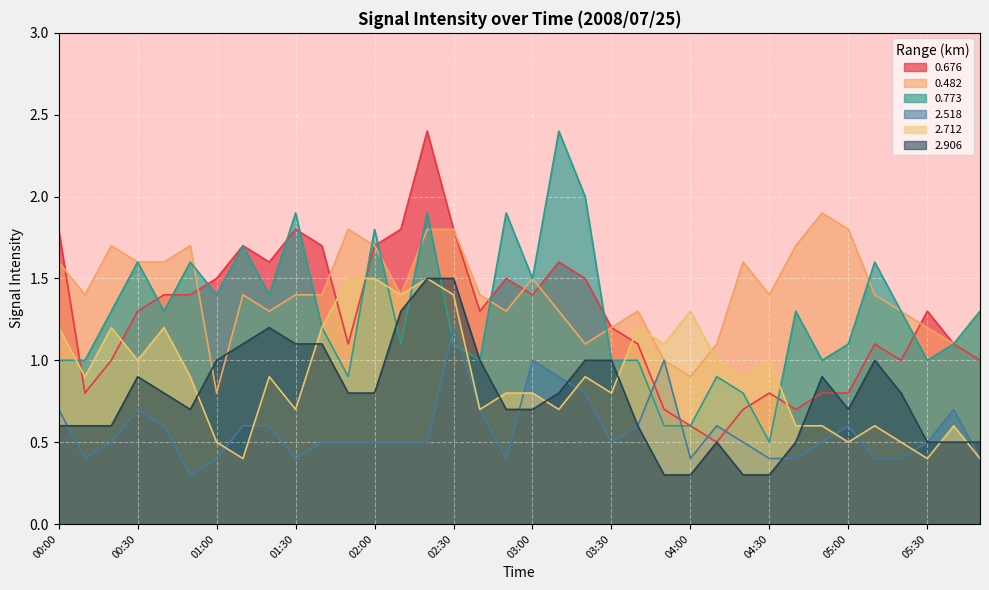

What position from the left is 03:20?

21